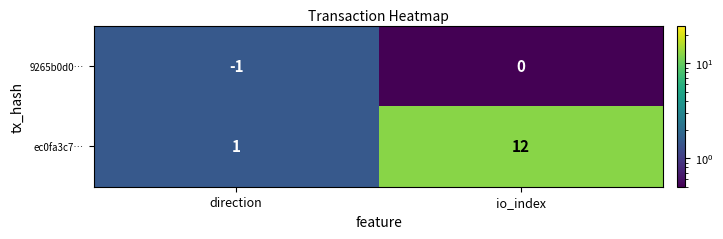

What is the total value across all series at io_index?

12